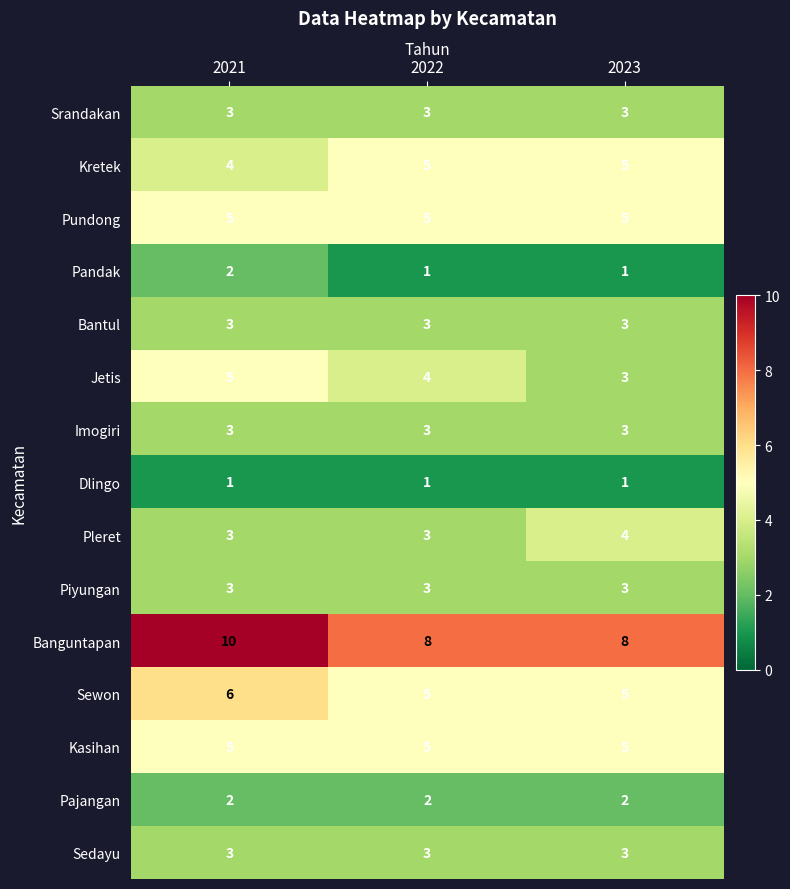

What is the total value across all series at 2022?

54